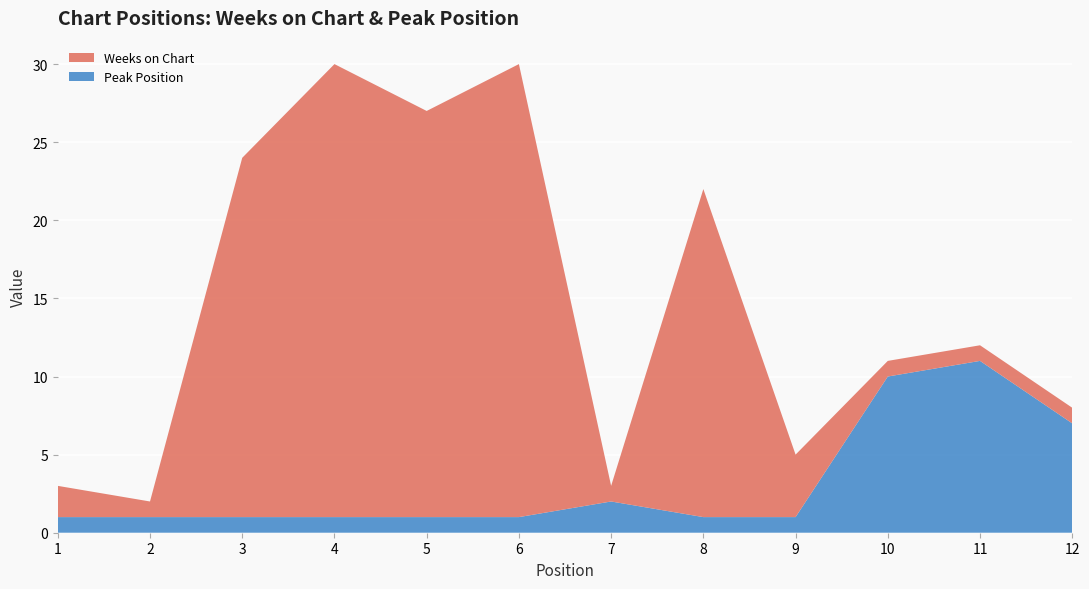

Reading left to right, extract all data points from this chart.

Weeks on Chart: 1=2	2=1	3=23	4=29	5=26	6=29	7=1	8=21	9=4	10=1	11=1	12=1
Peak Position: 1=1	2=1	3=1	4=1	5=1	6=1	7=2	8=1	9=1	10=10	11=11	12=7